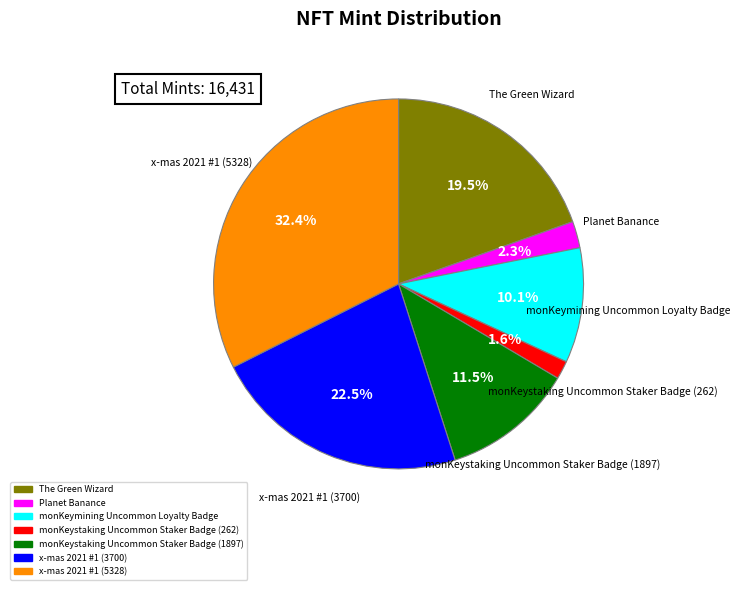

Does monKeystaking Uncommon Staker Badge (262) account for over 50% of the chart?

No